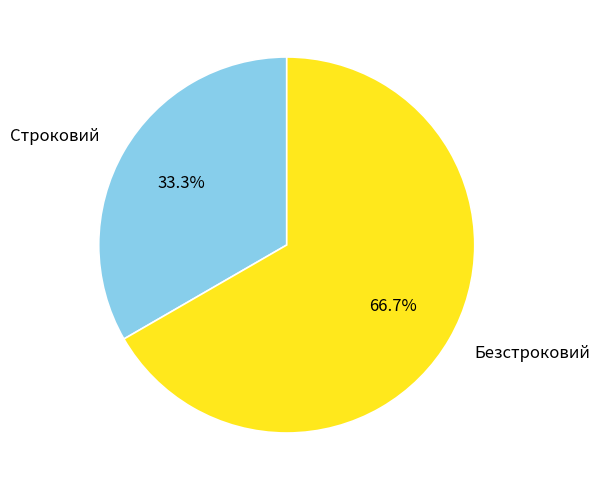

To the nearest percent, what is the average slice percentage?

50%